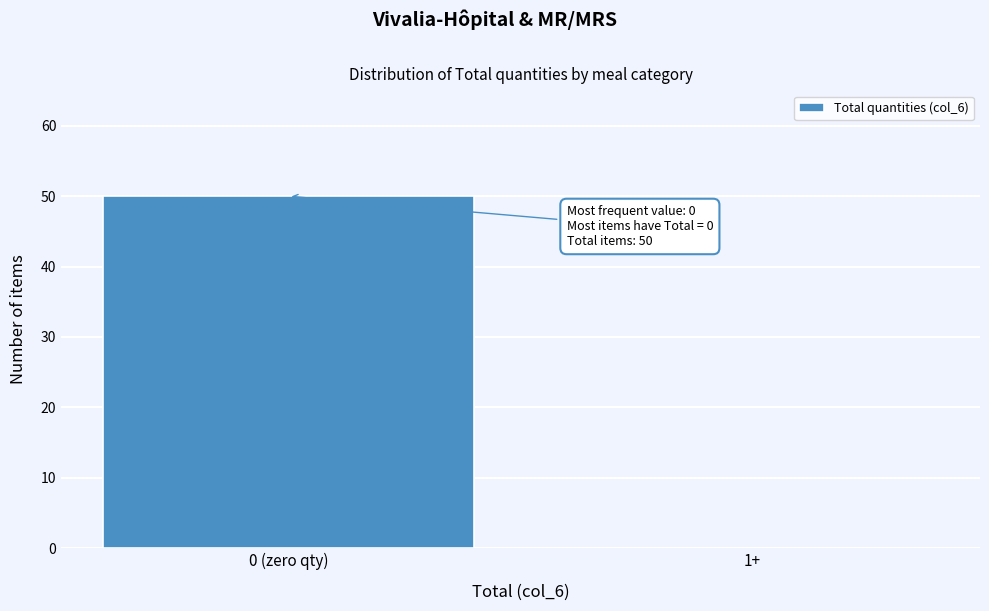

Reading left to right, what are all the values shown in this chart?

0 (zero qty)=50	1+=0